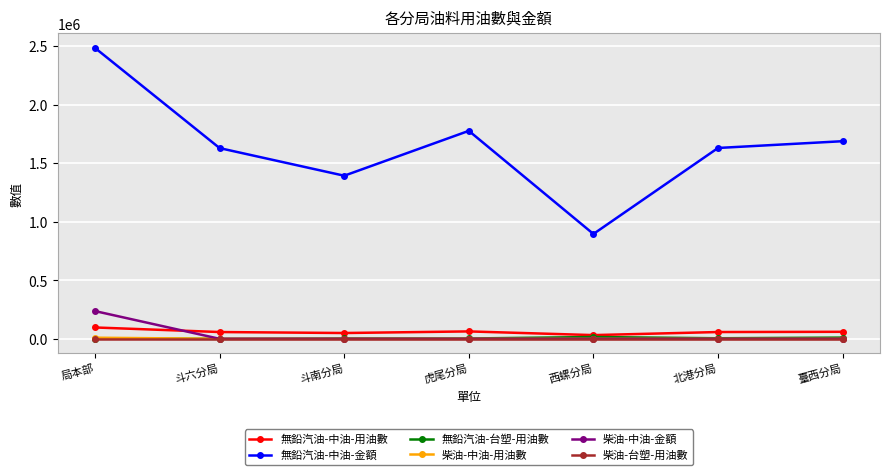

Is it true that 柴油-中油-金額 equals 237133.6 at 局本部?

True